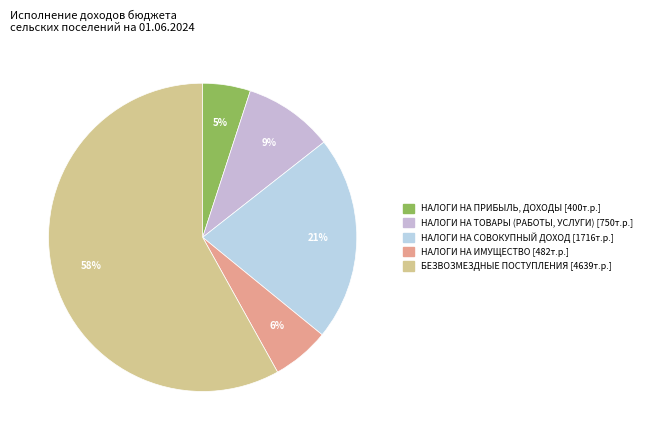

How many segments does this pie chart have?

5